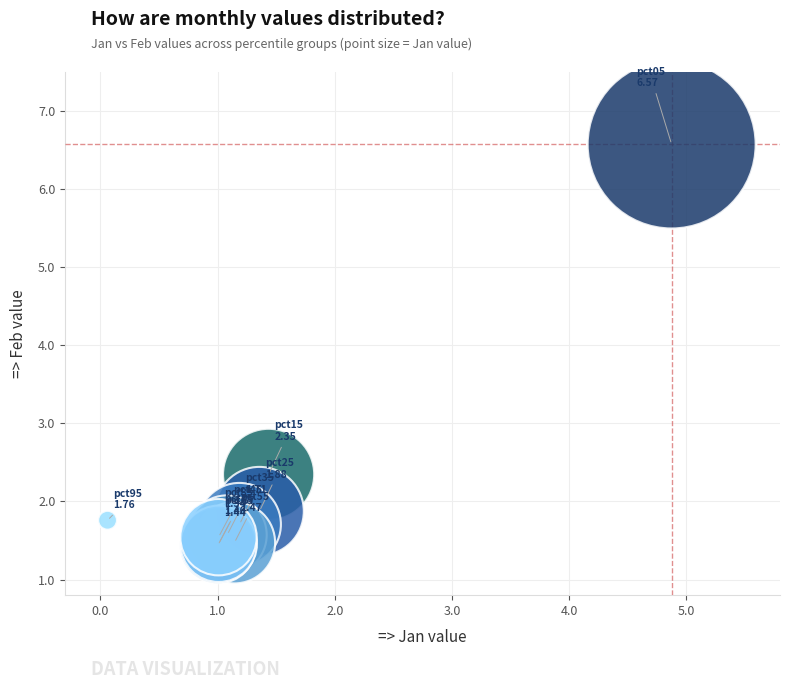

What Y value in the scatter plot is closest to 4?

2.3